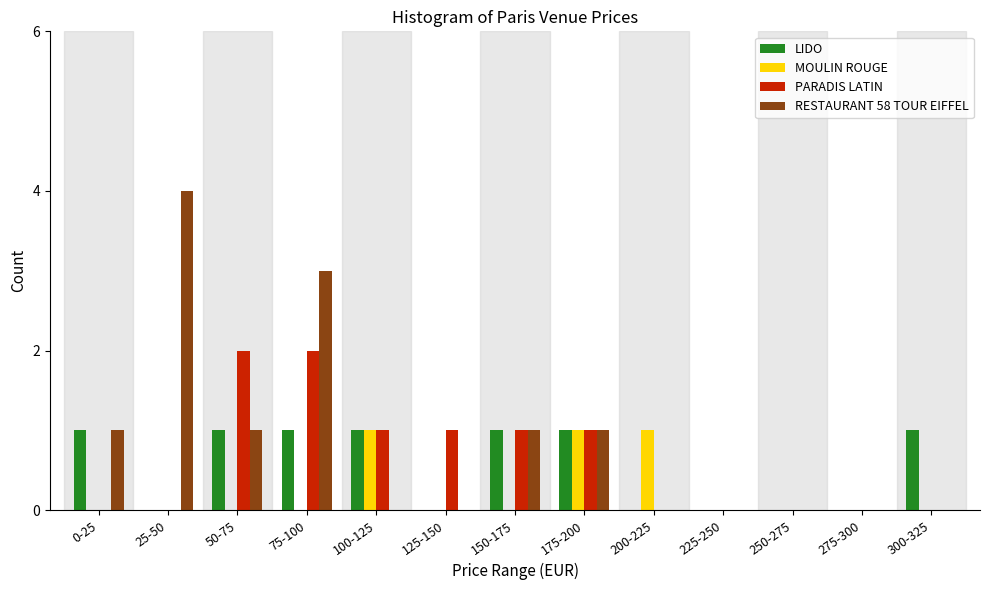

What is the maximum value shown in the chart?

4